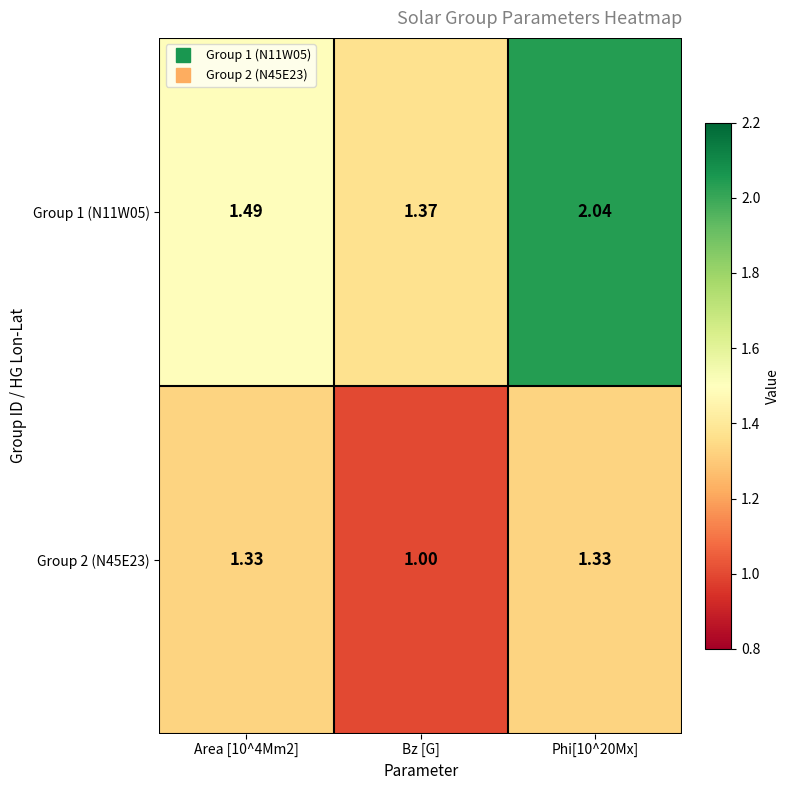

At which label is Group 1 (N11W05) closest to 1?

Bz [G]